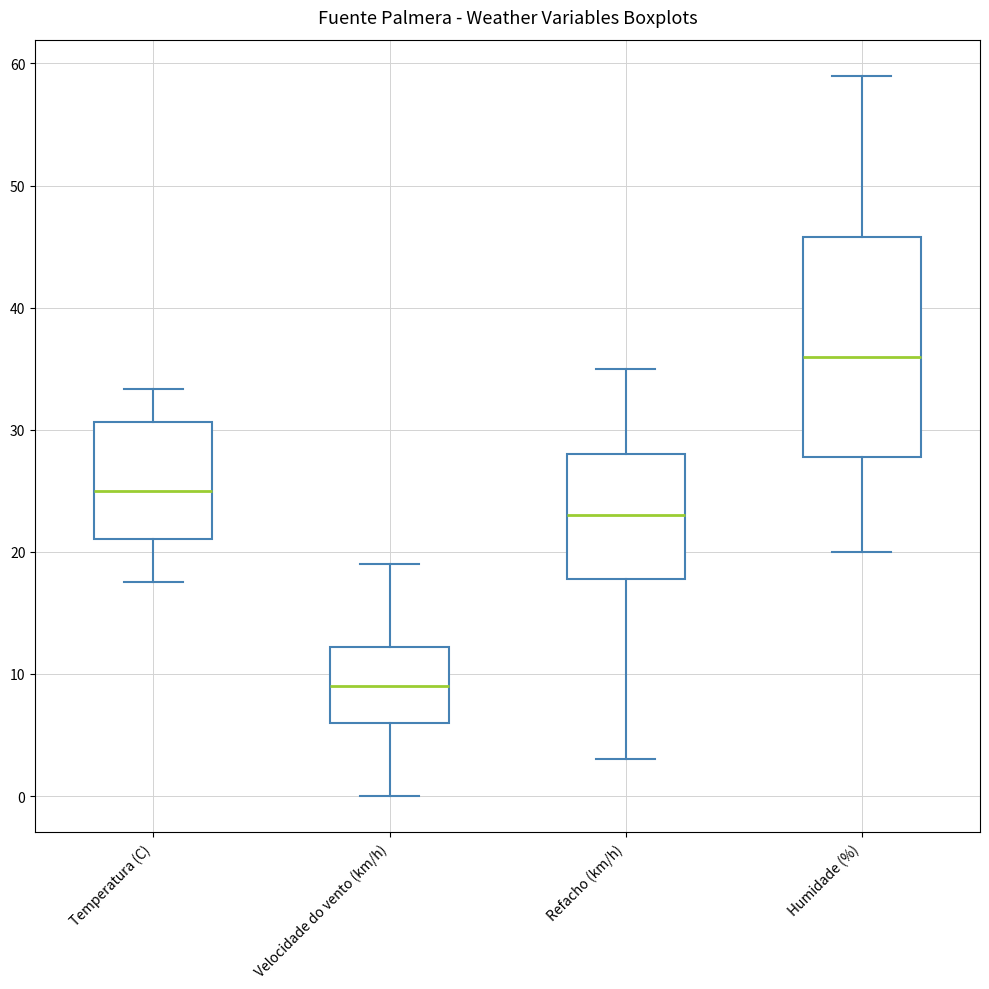

Which box's median line is the lowest?

Velocidade do vento (km/h)